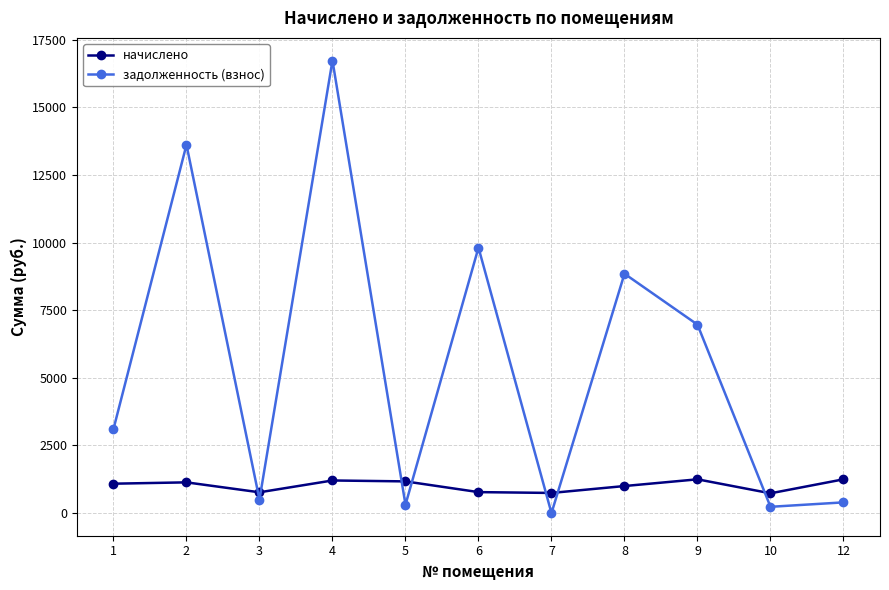

What is the difference between the начислено values at 4 and 10?

474.6